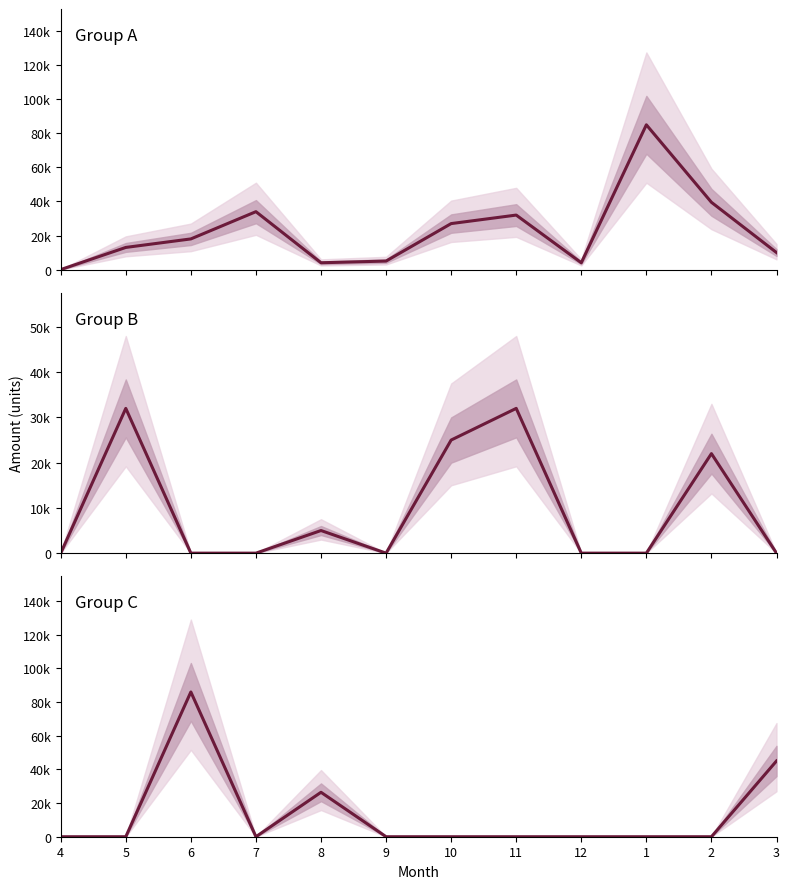

What is the approximate value at 8, to the nearest 100?

26400